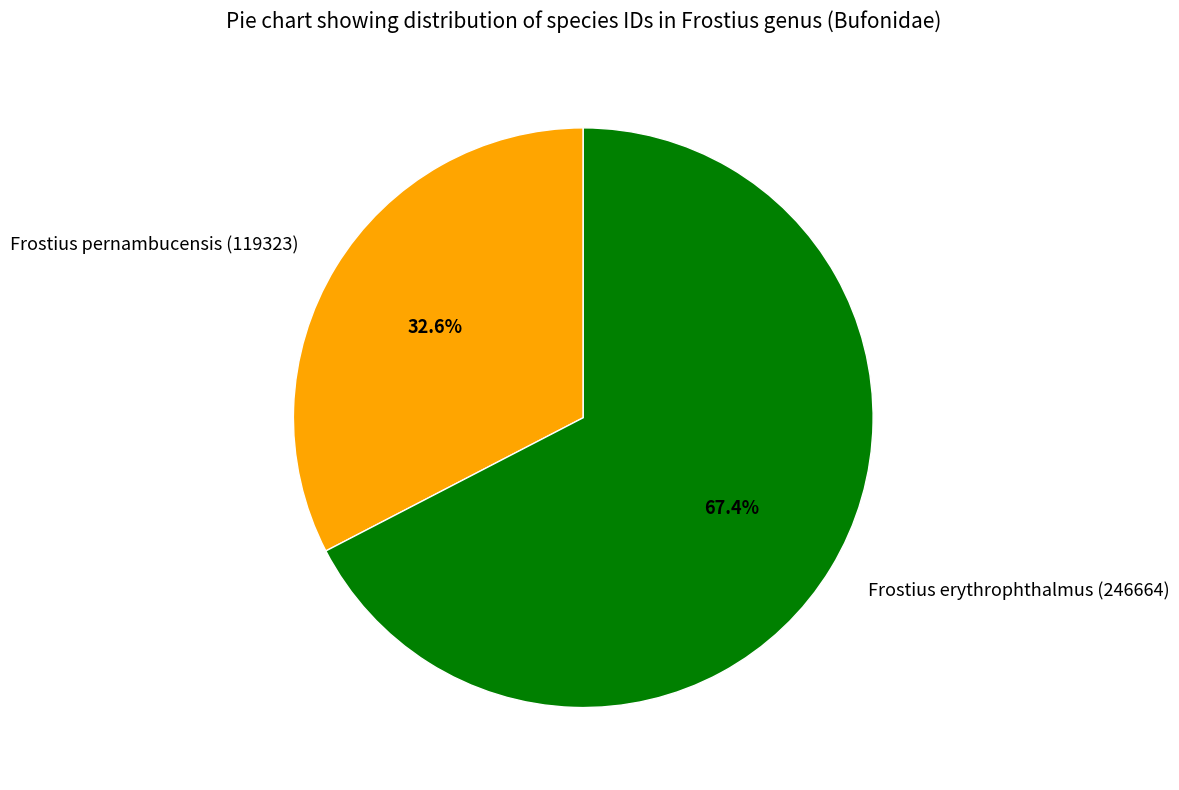

Is there any slice that represents more than half of the pie?

Yes